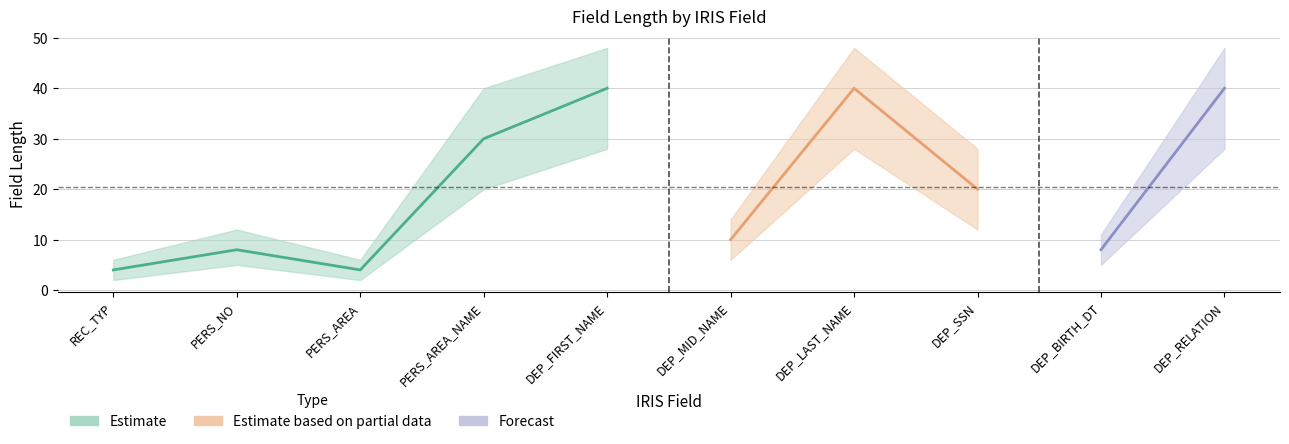

At which label is Estimate based on partial data closest to 22?

DEP_SSN